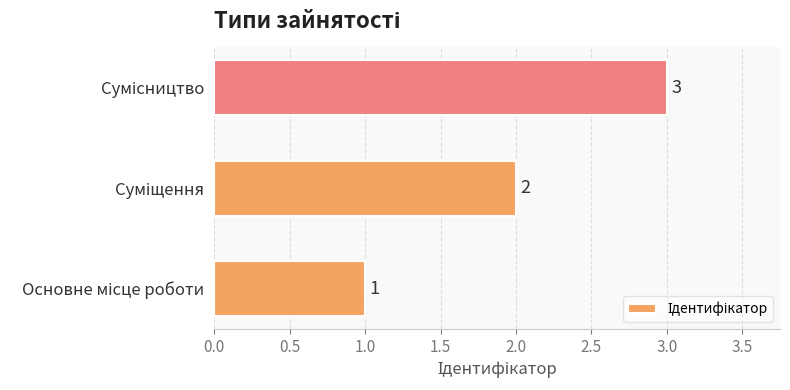

What is the difference between the maximum and minimum values?

2